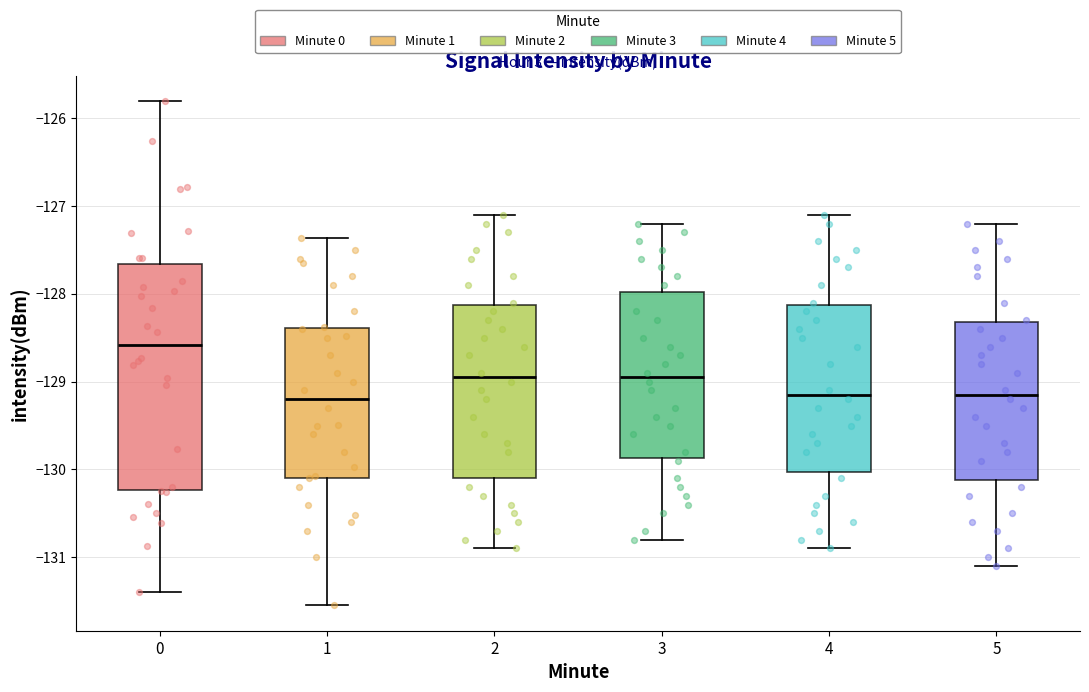

Reading left to right, read every box against the y-axis: the position of its median line, the range the box covers, and the ends of its whiskers. The values are not printed on the chart, so give them approximately, as read against the axis.

0: median -128.6, box -130.2 to -127.7, whiskers -131.4 to -125.8
1: median -129.2, box -130.1 to -128.4, whiskers -131.5 to -127.4
2: median -128.9, box -130.1 to -128.1, whiskers -130.9 to -127.1
3: median -128.9, box -129.9 to -128.0, whiskers -130.8 to -127.2
4: median -129.1, box -130.0 to -128.1, whiskers -130.9 to -127.1
5: median -129.1, box -130.1 to -128.3, whiskers -131.1 to -127.2